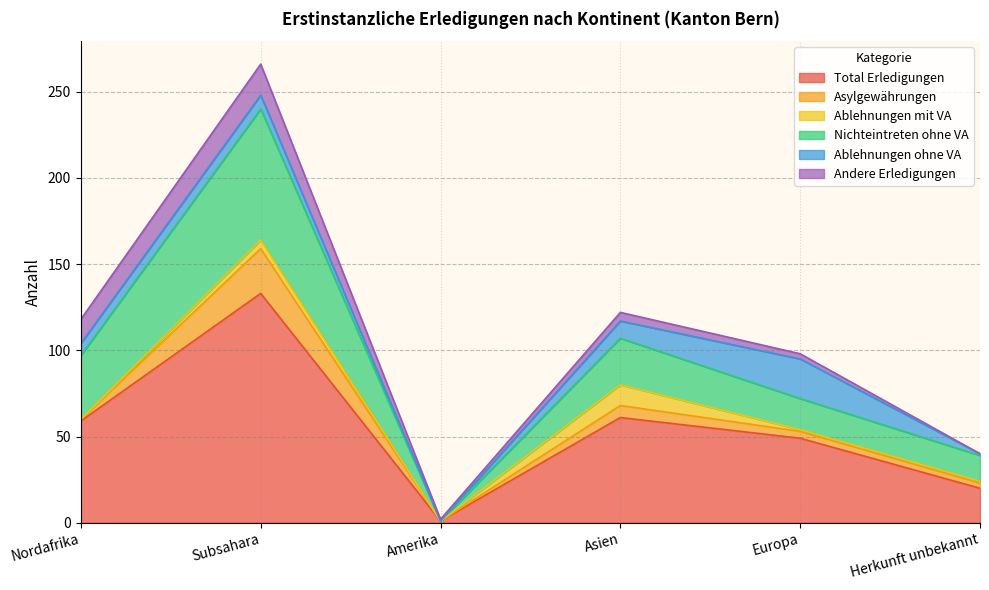

Where does the Asylgewährungen series first go above 4?

Subsahara